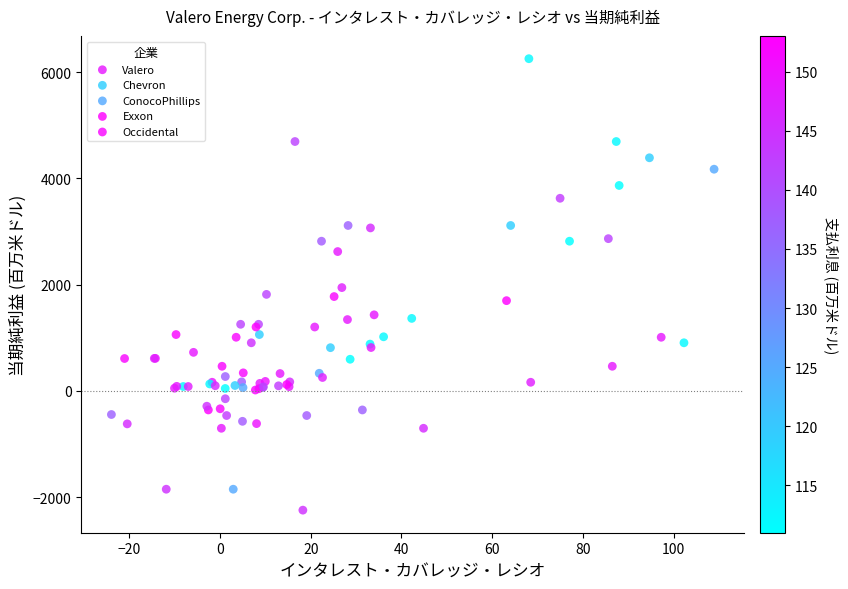

Which series reaches the maximum Y coordinate?

Exxon